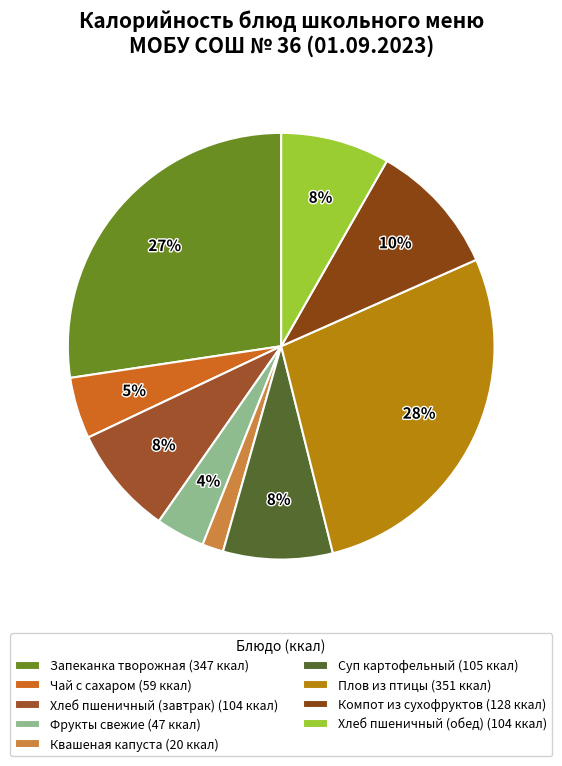

Combined, do Запеканка творожная and Компот из сухофруктов account for over 50%?

No